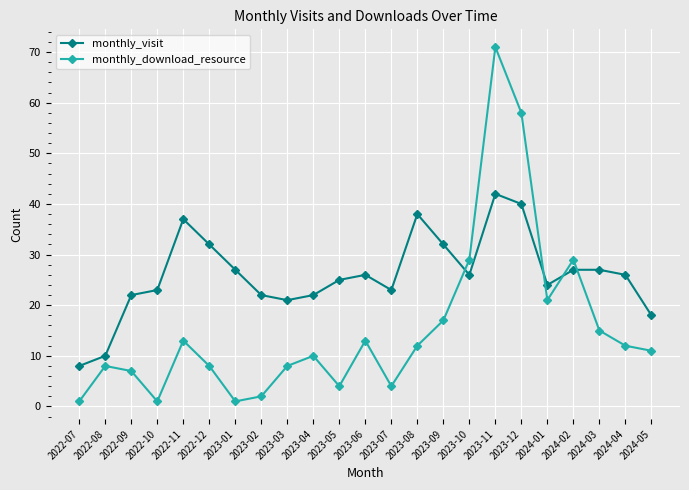

Which series has the largest range (max minus min)?

monthly_download_resource